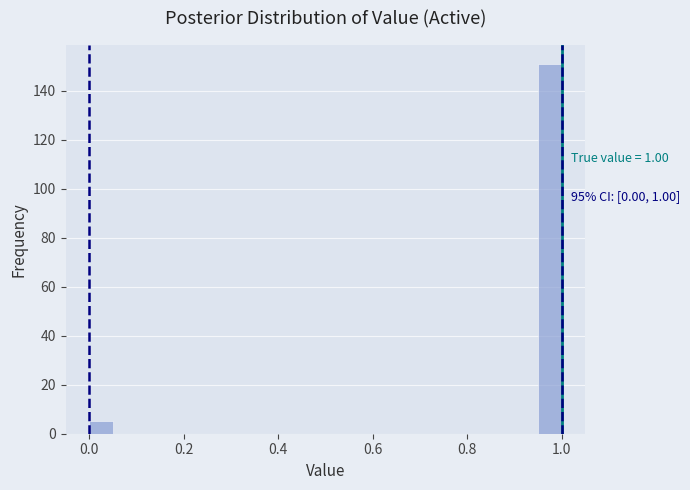

Around what value on the x-axis is the tallest bar? Give the approximate position of its centre, as read against the axis.

0.98